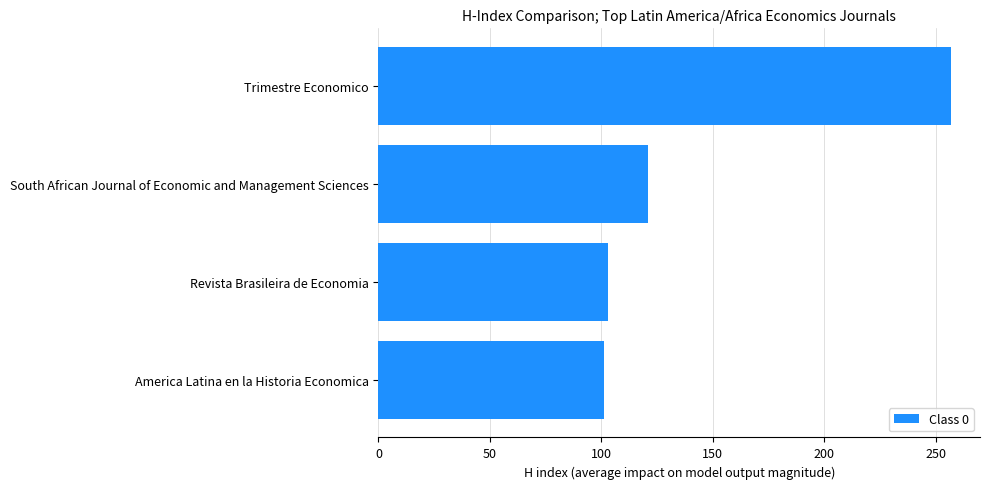

What is the difference between the maximum and second lowest values?

154